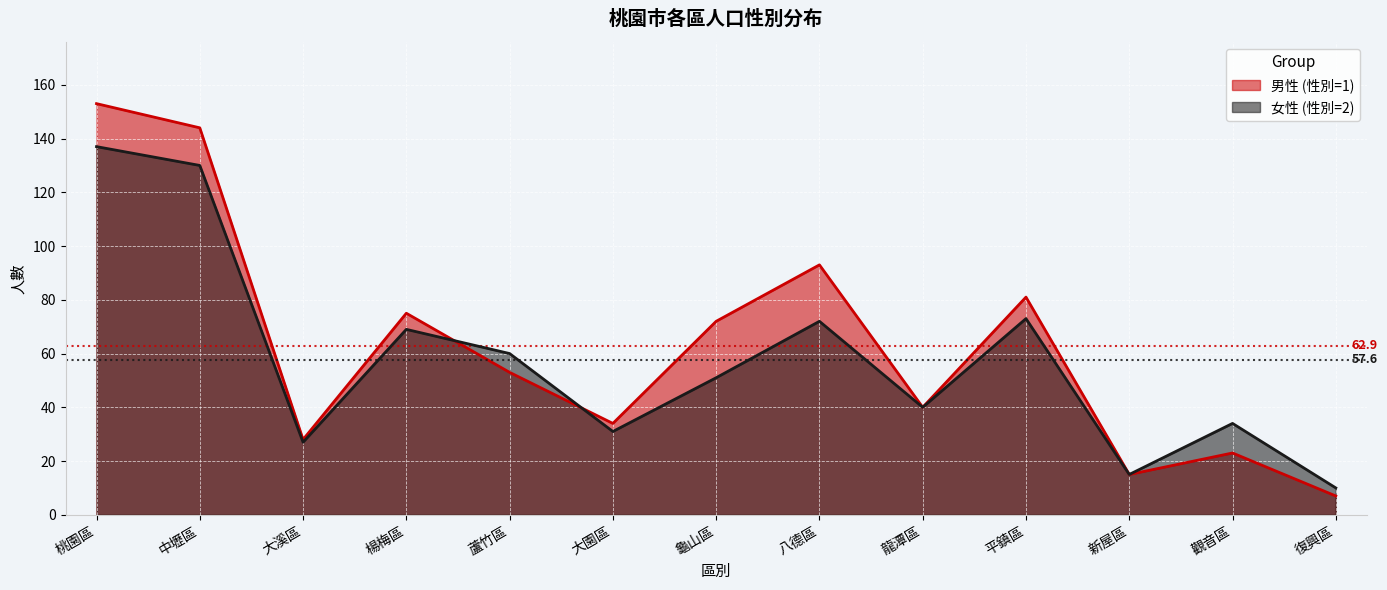

At which label is 女性 (性別=2) closest to 73?

平鎮區